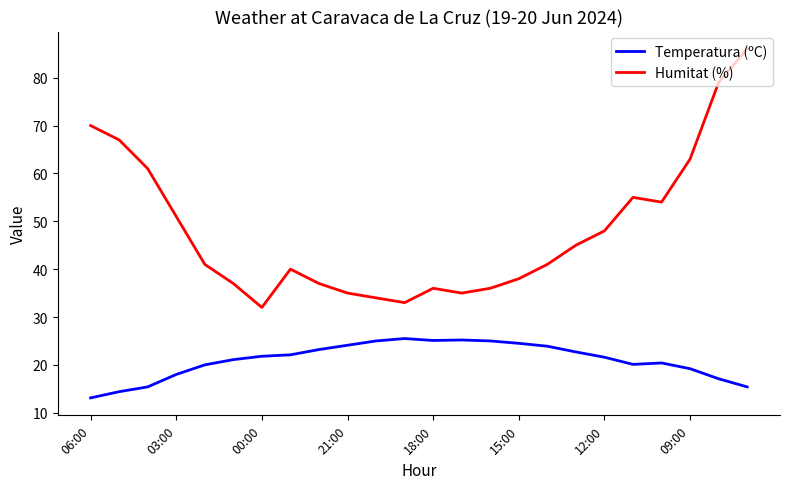

Which series has the largest total across all categories?

Humitat (%)